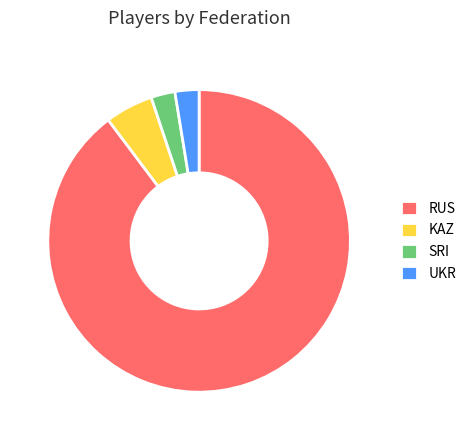

Which category has the biggest portion of the pie?

RUS